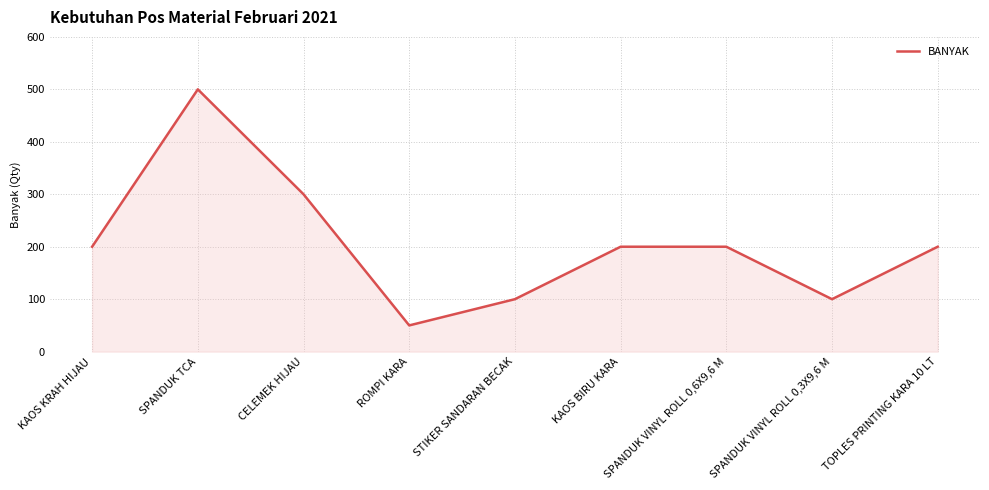

Is it true that the value at KAOS BIRU KARA is 131?

False